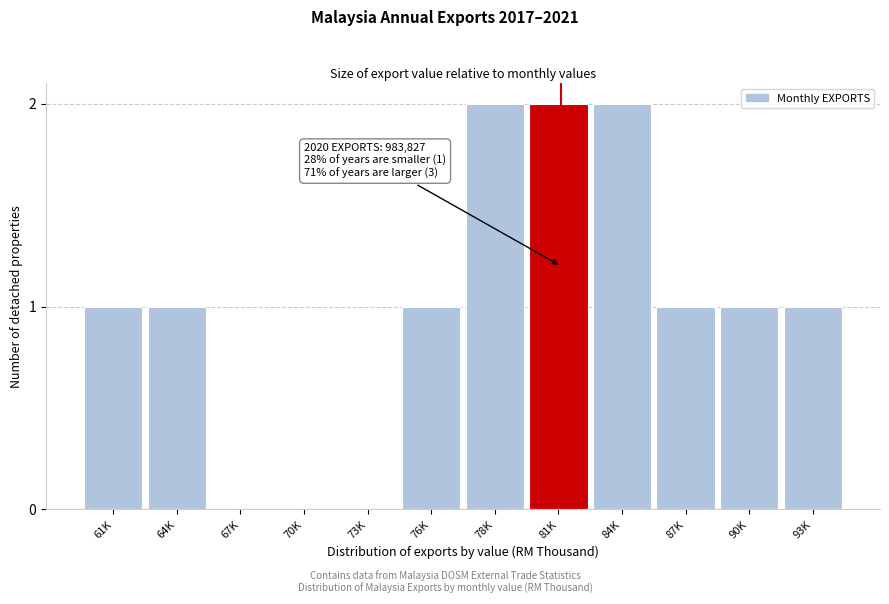

Reading left to right, transcribe all the data shown in this chart.

61K=1	64K=1	67K=0	70K=0	73K=0	76K=1	78K=2	81K=2	84K=2	87K=1	90K=1	93K=1